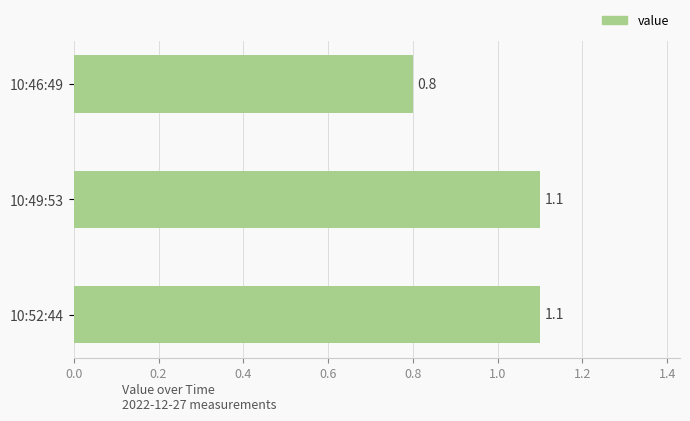

What is the difference between the second highest and minimum values?

0.3